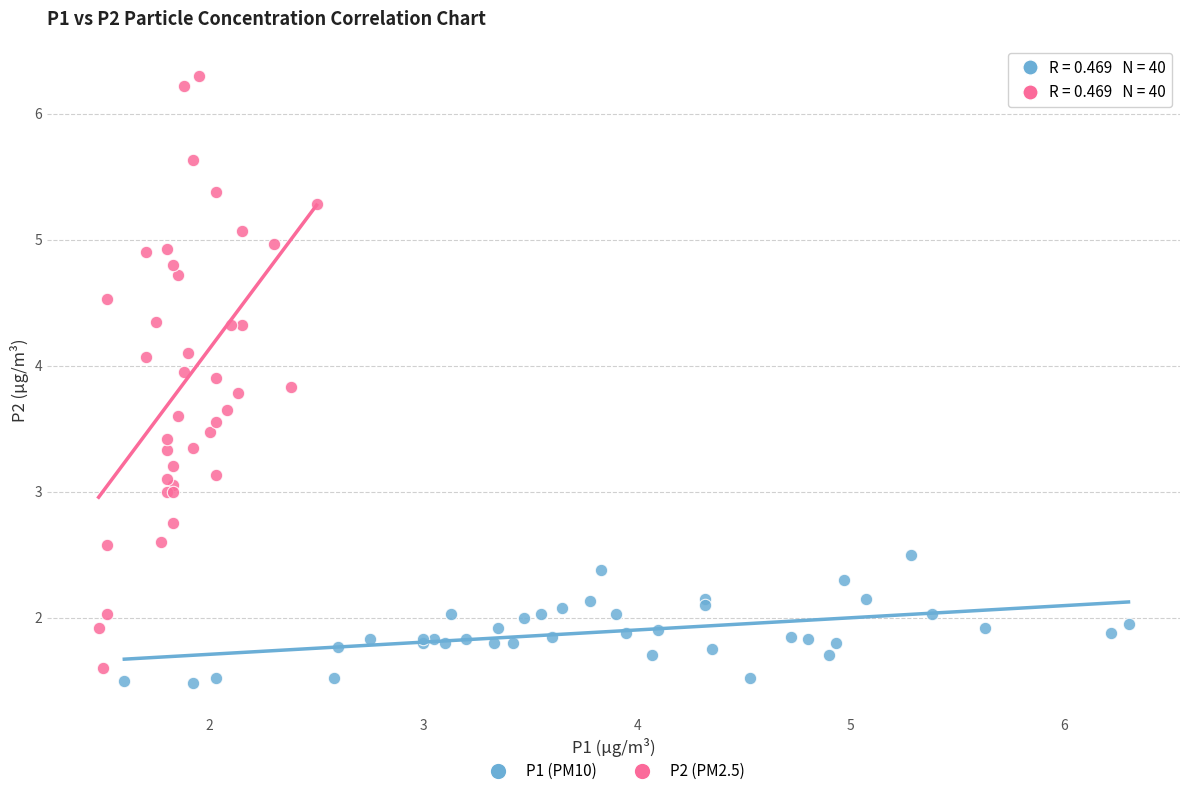

Which series contains the highest Y value?

P2 (PM2.5)